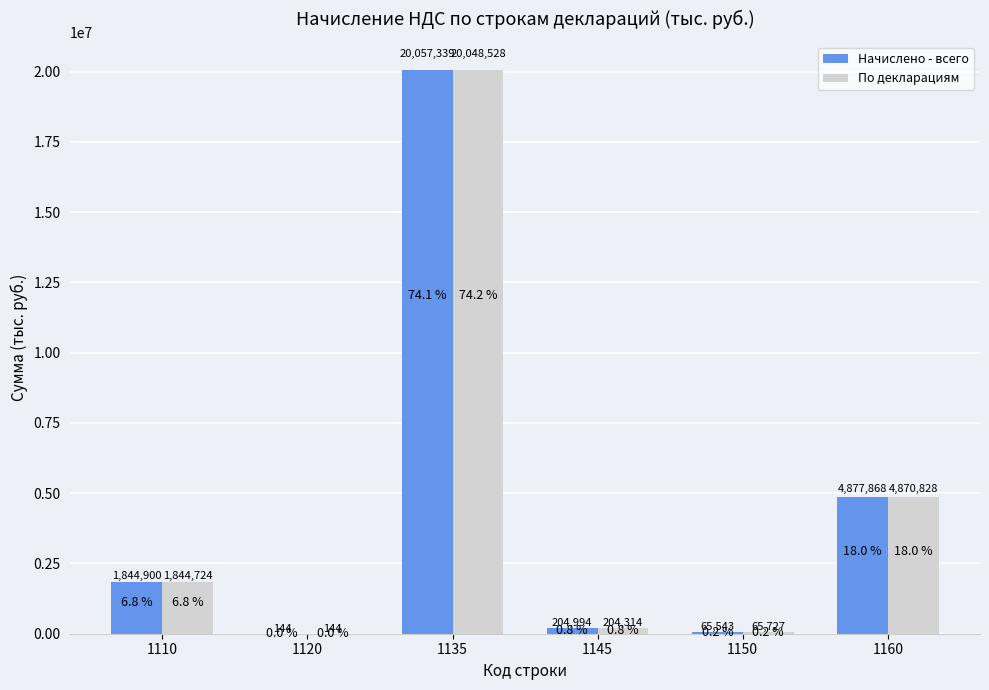

At which label is Начислено - всего closest to 10028741?

1160